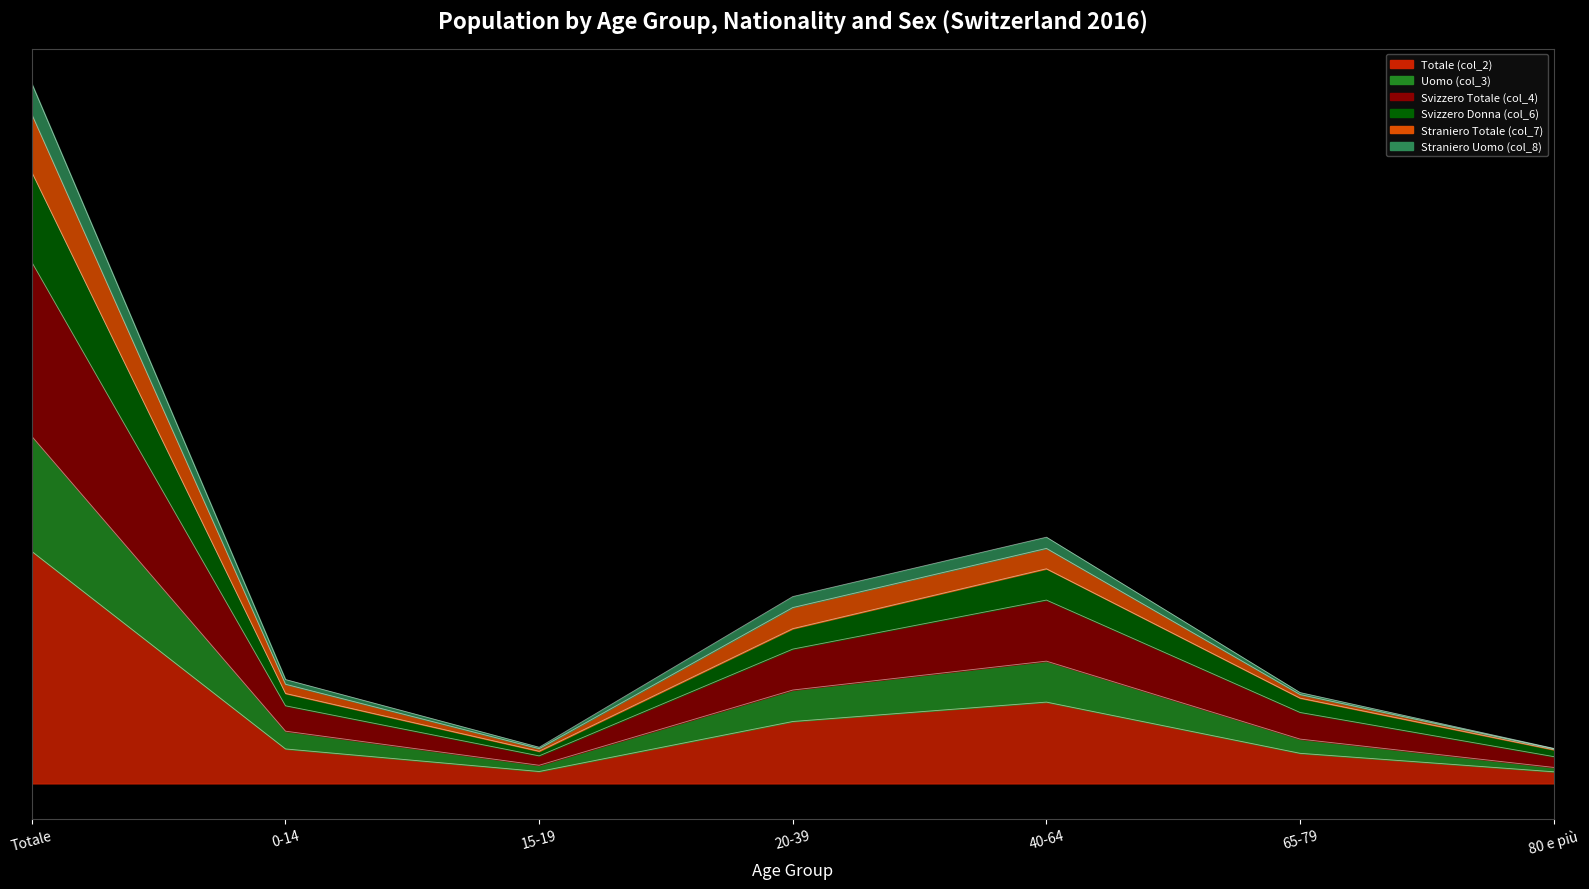

True or false: Uomo (col_3) has a value of 0.5 at 40-64.

True